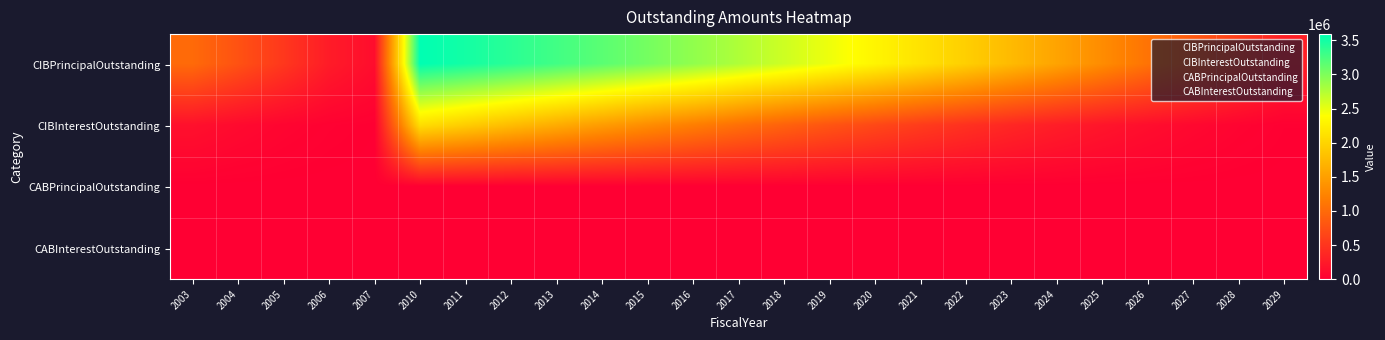

What is the difference between the highest and lowest values at 2006?

265000.0